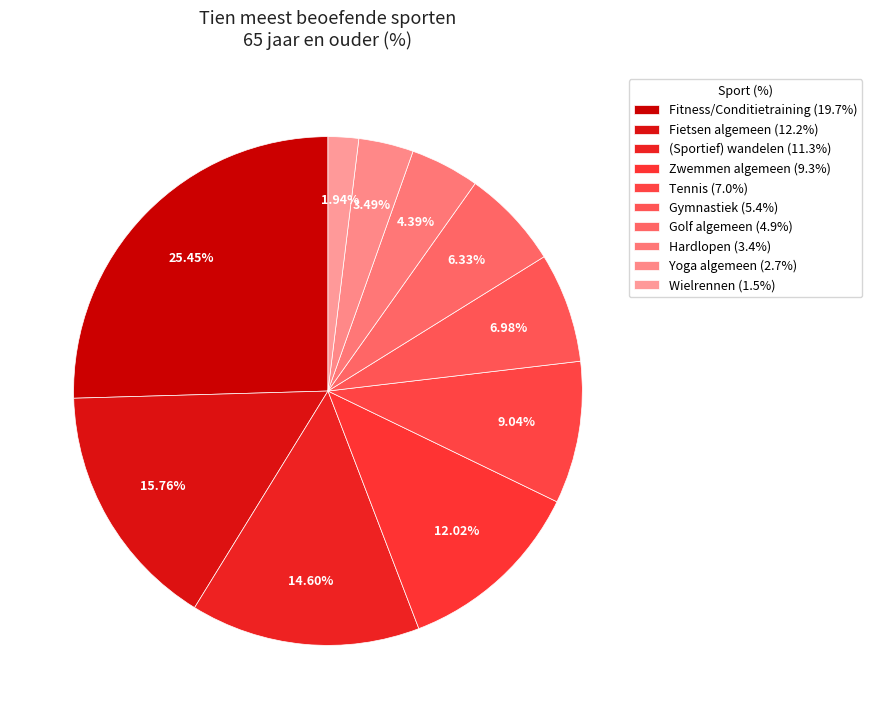

How many segments does this pie chart have?

10